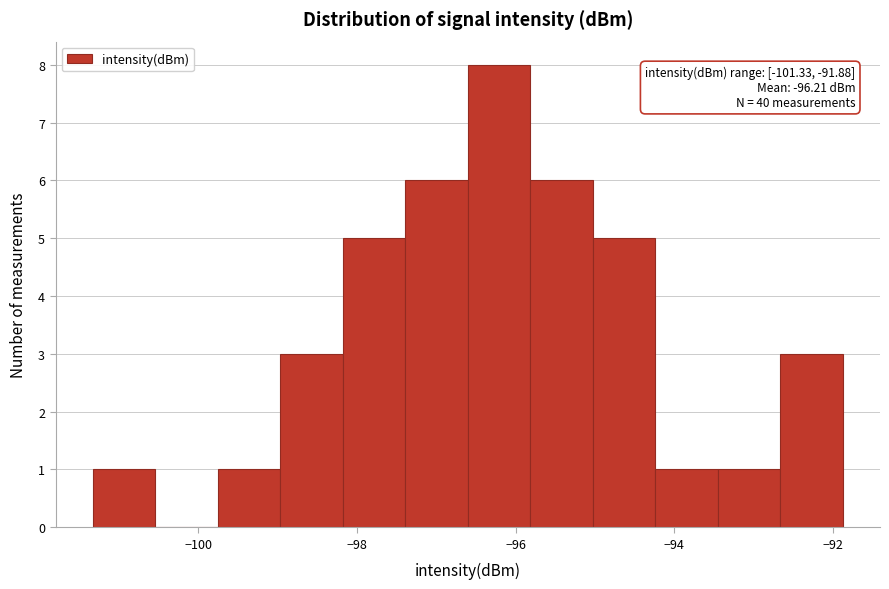

Read against the x-axis, roughly where is the centre of the tallest bar?

-96.2